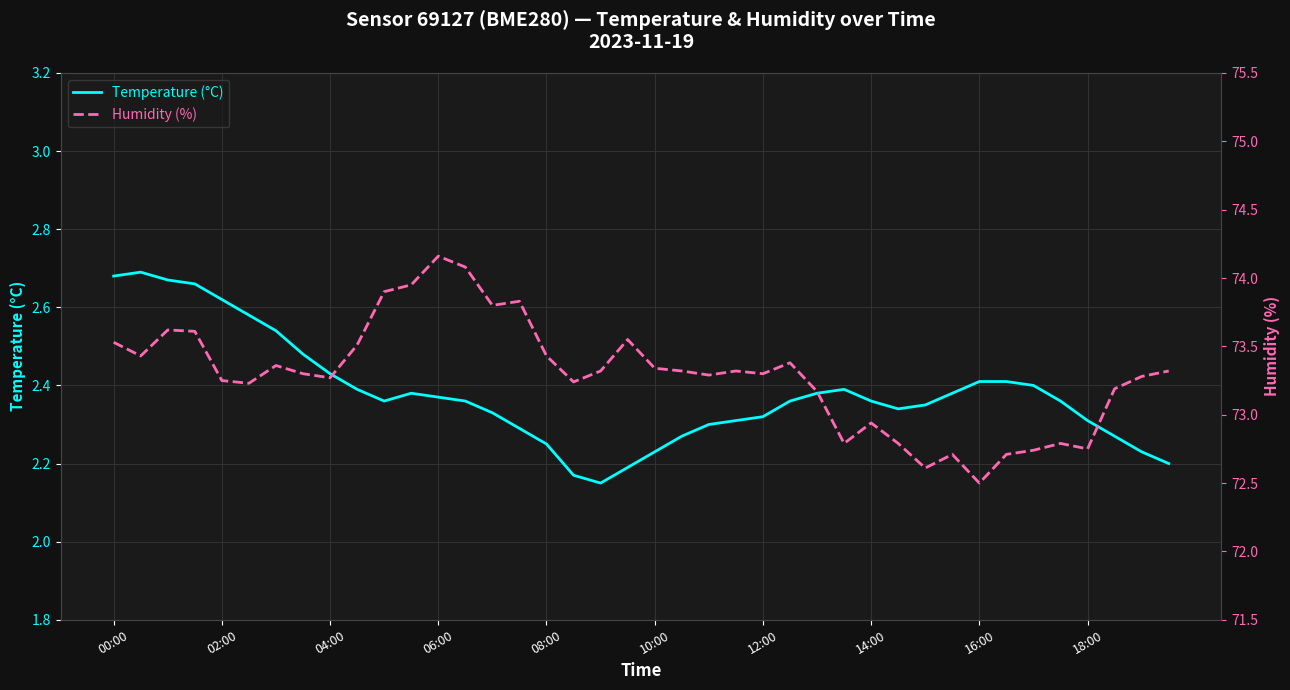

How many interior local valleys does the Temperature (°C) series have?

3